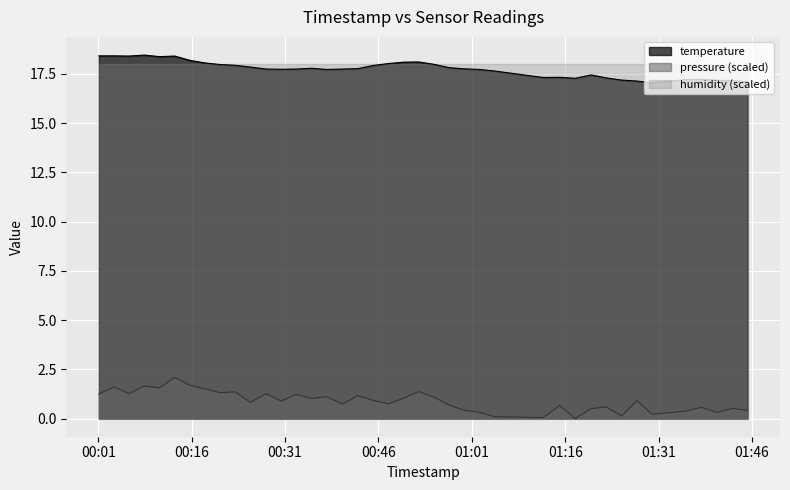

Read the value at 2023-07-29T01:29:57.

17.1